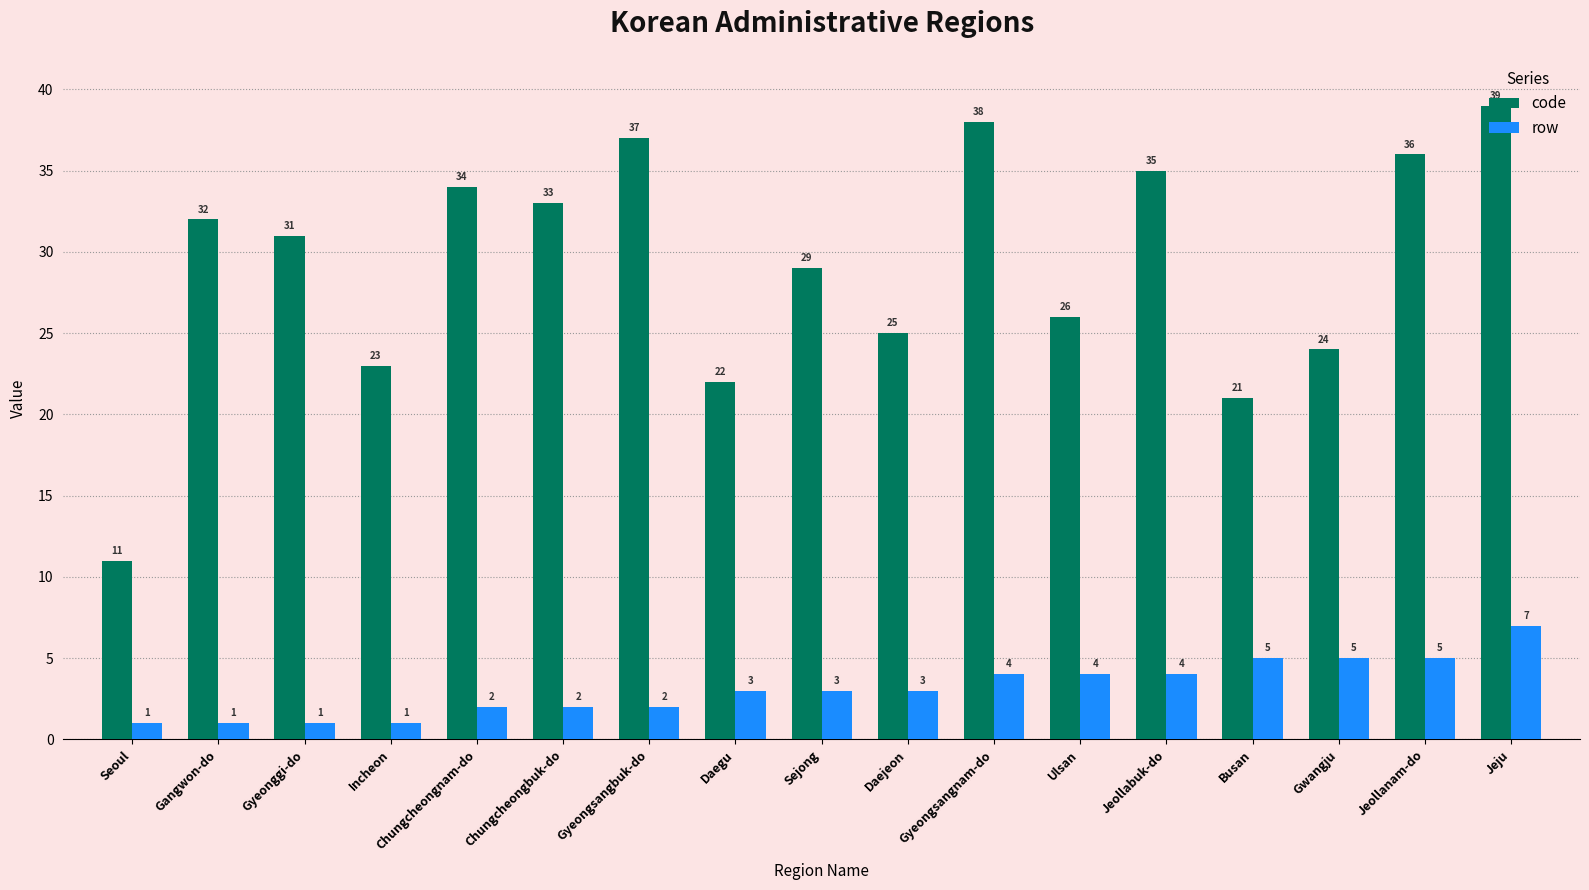

At which label does code first exceed 31?

Gangwon-do